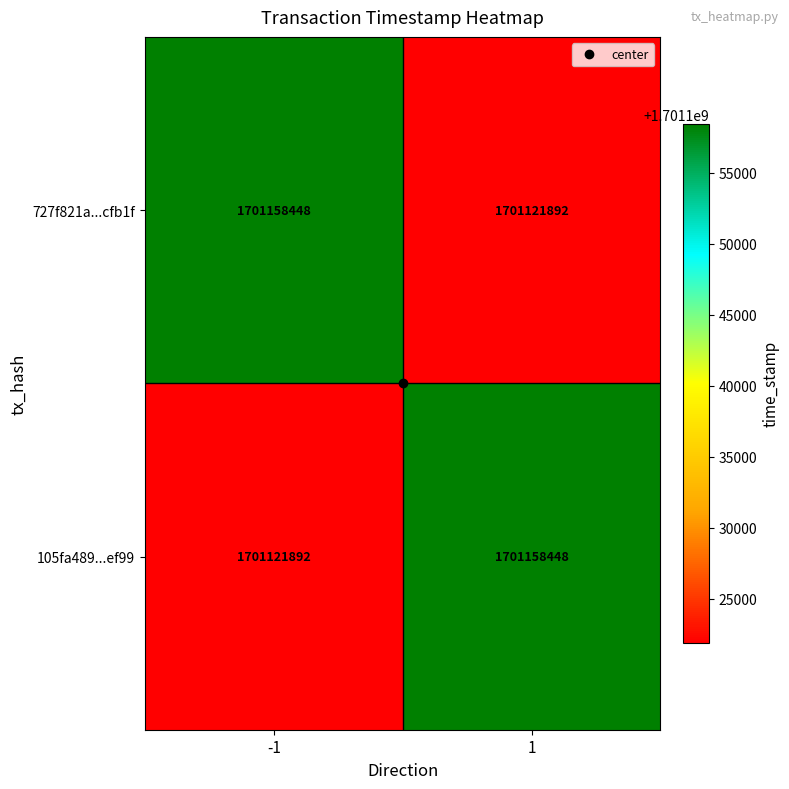

What is the difference between the highest and lowest values at -1?

36556